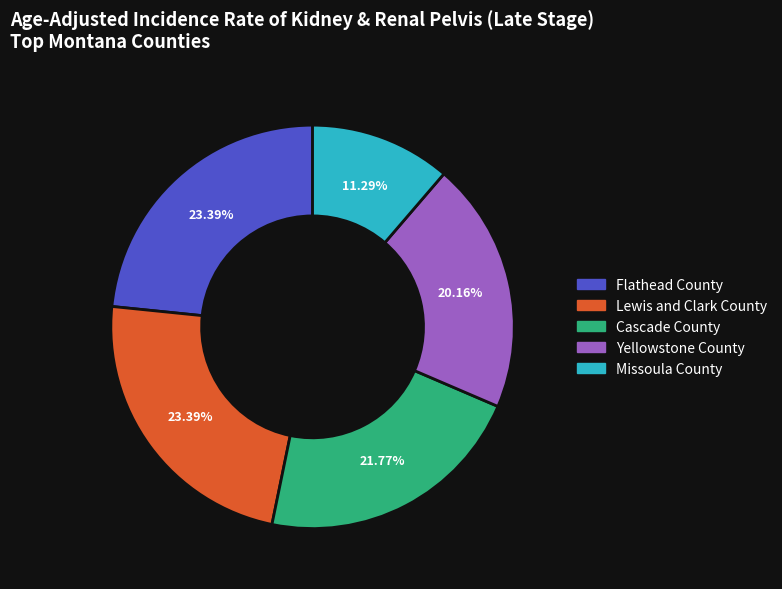

Is Yellowstone County the majority of the pie?

No